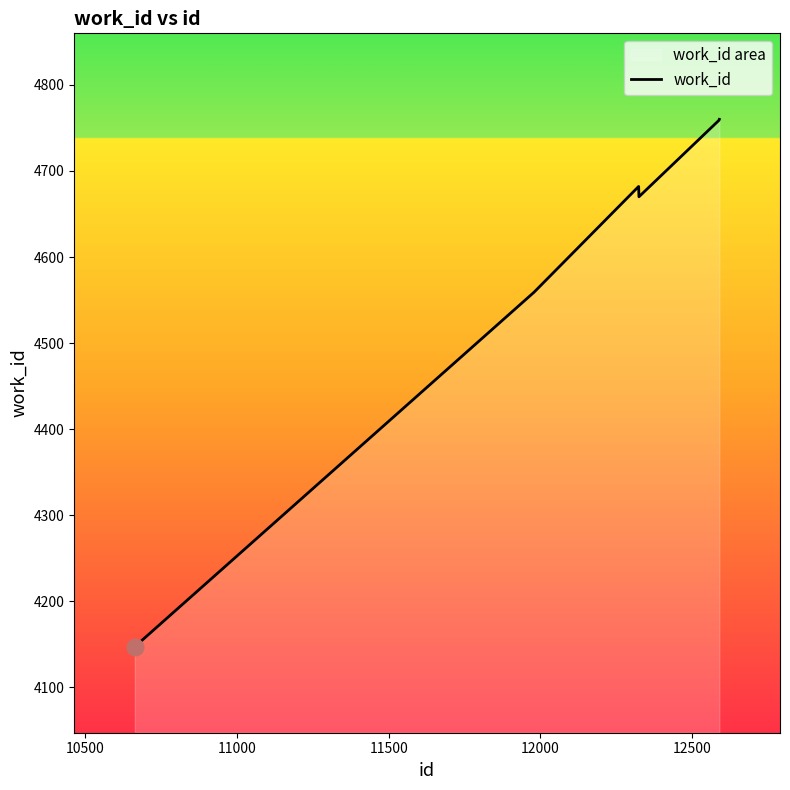

What is the greatest value displayed?

4760